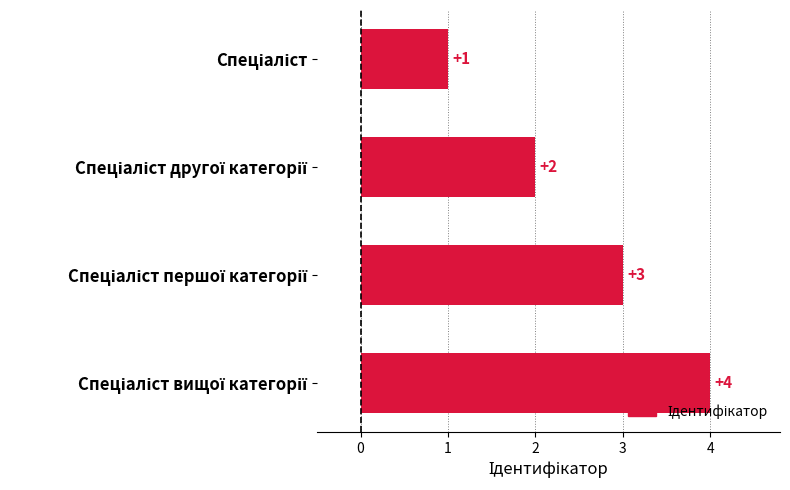

Count the values in the range 2 to 4.

3